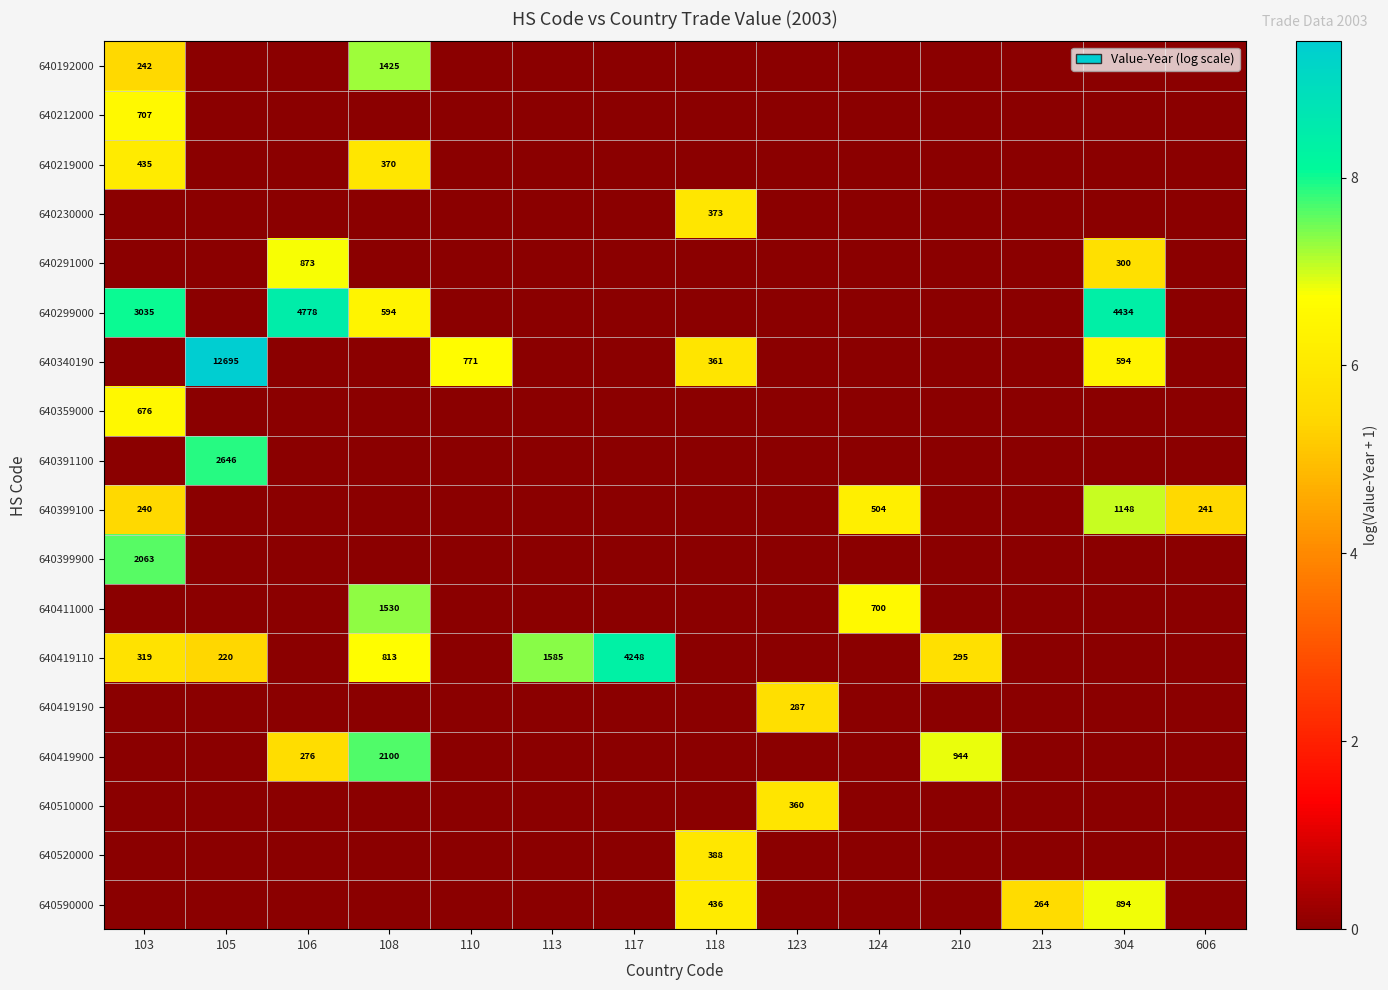

Is it true that 640399100 equals 3.7 at 210?

False